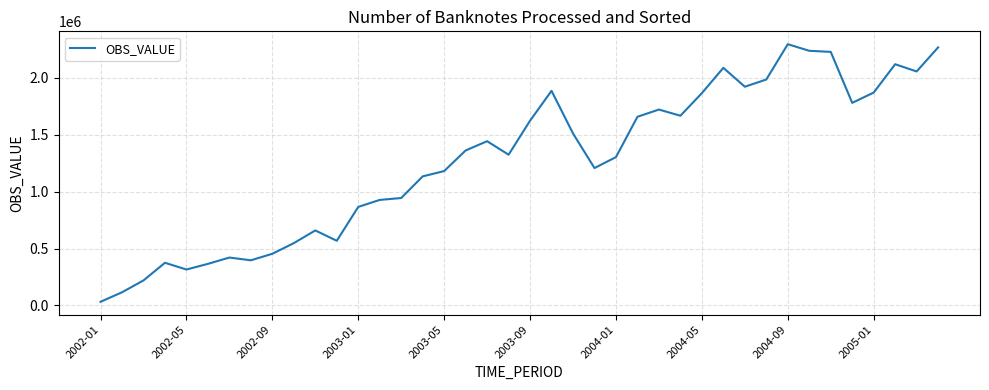

What is the maximum value shown in the chart?

2296545.4